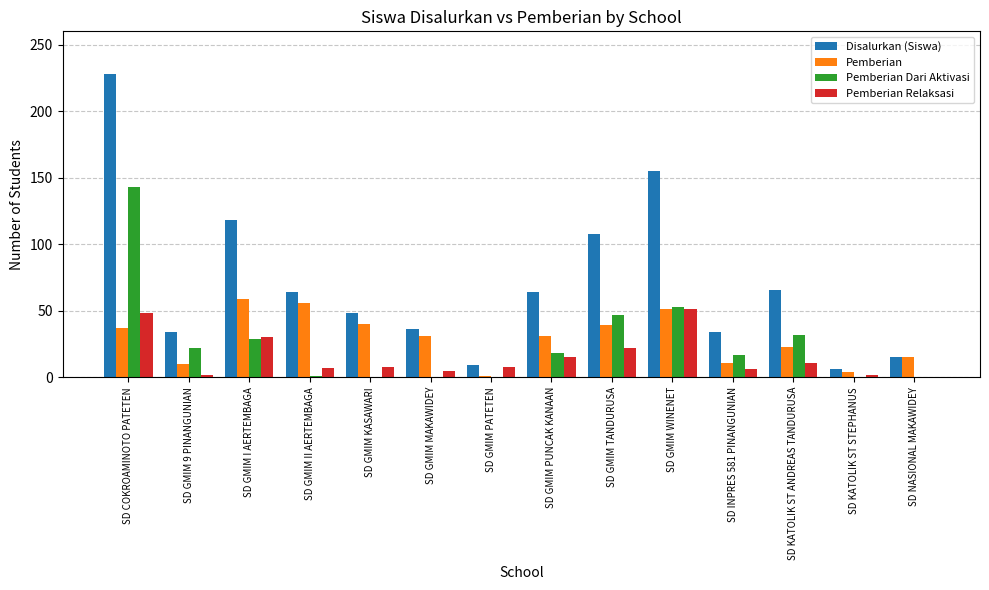

Which series has the largest total across all categories?

Disalurkan (Siswa)